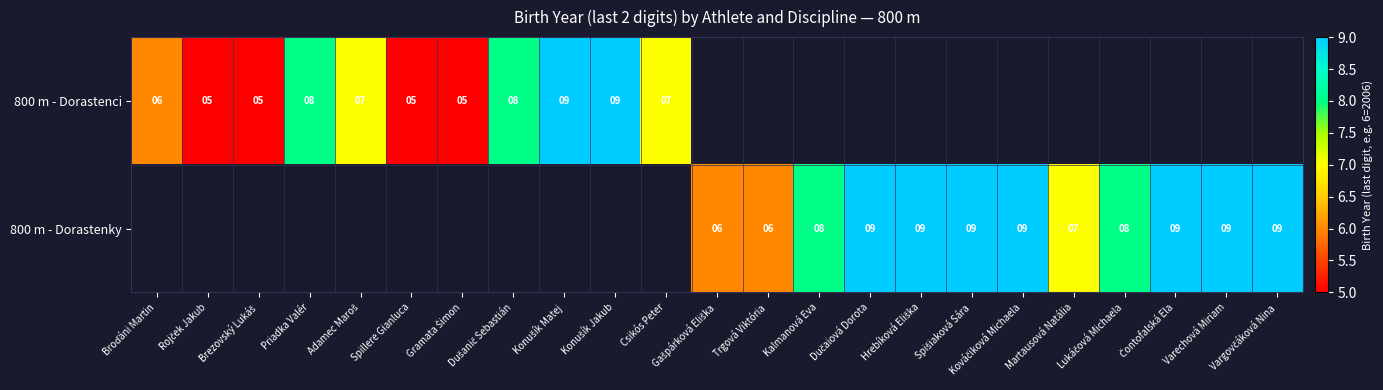

Where is 800 m - Dorastenci nearest to the value 7?

Adamec Maroš